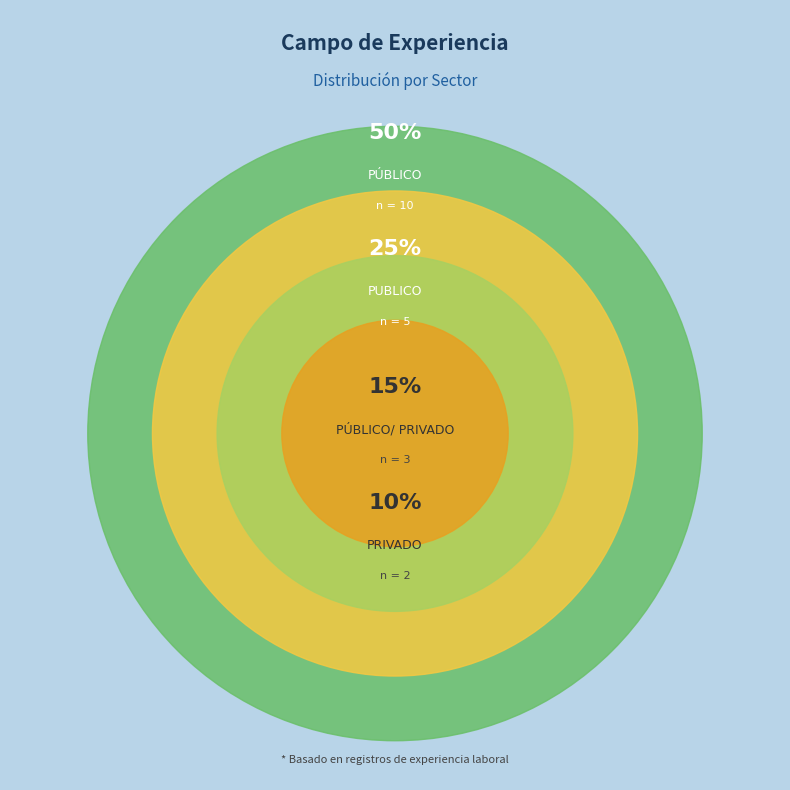

To the nearest percent, what is the difference between the PÚBLICO and PÚBLICO/ PRIVADO slice percentages?

35%